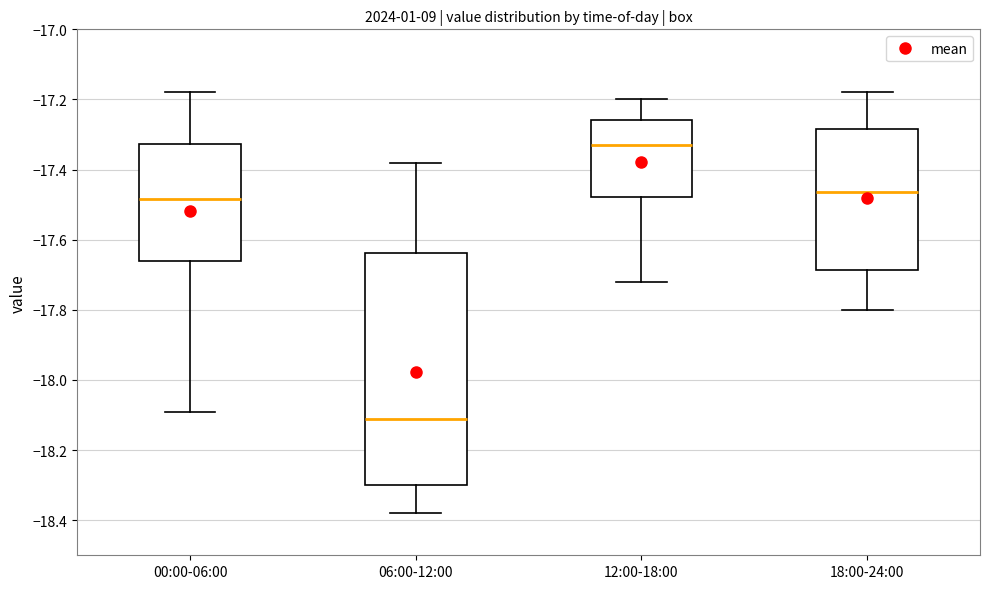

Comparing the boxes themselves (not the whiskers), which one is the tallest?

06:00-12:00